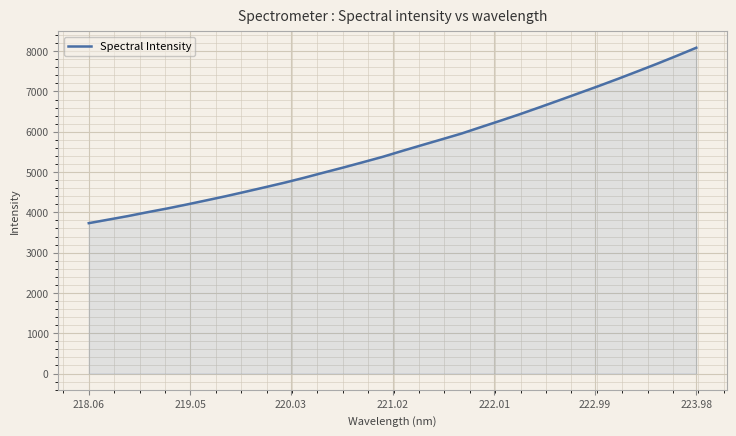

True or false: the data has more than 1 interior local peaks.

False